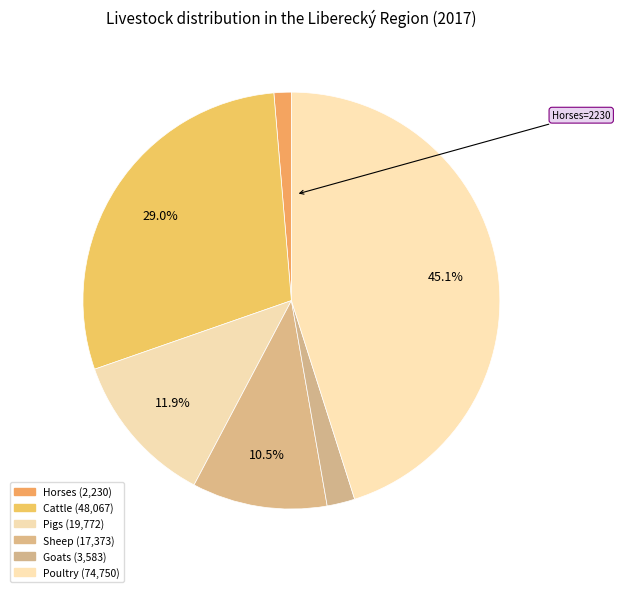

To the nearest percent, what is the average slice percentage?

17%